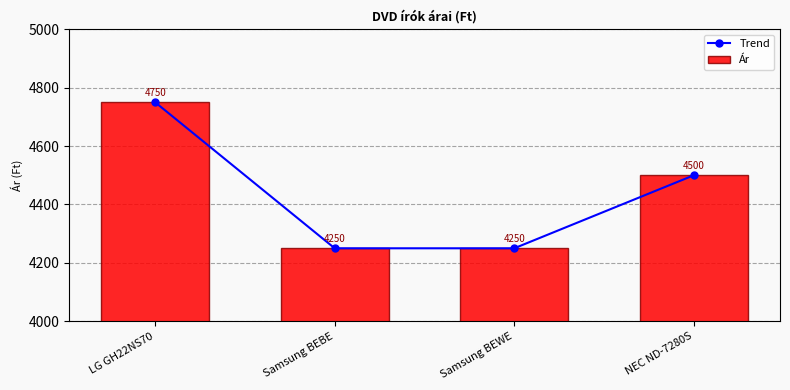

What is the difference between the second highest and second lowest values in the Ár series?

250